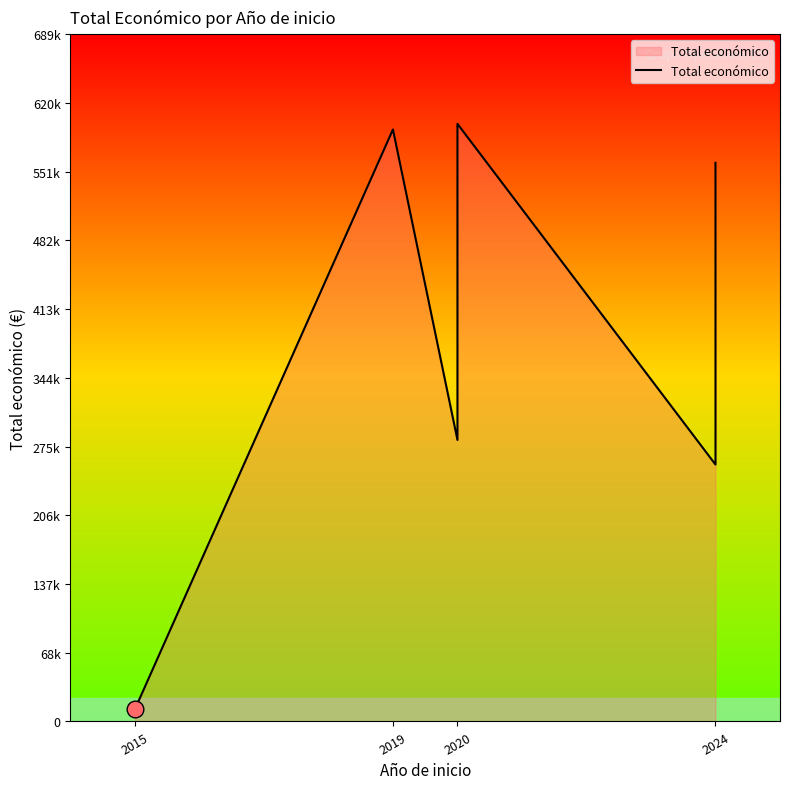

Which has a higher value, 2019 or 2020?

2019